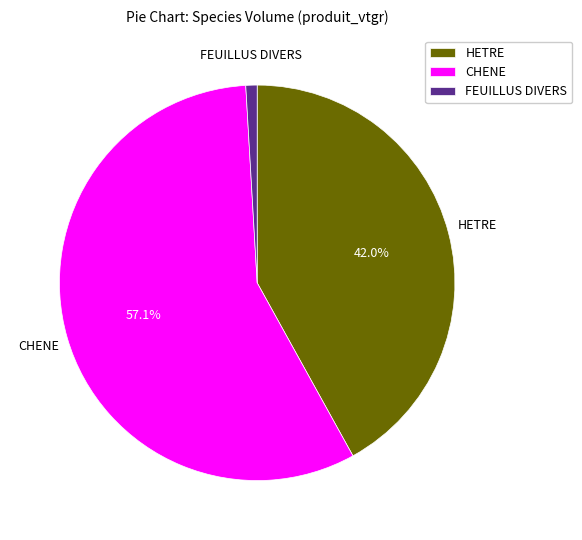

What is the largest slice in the pie chart?

CHENE